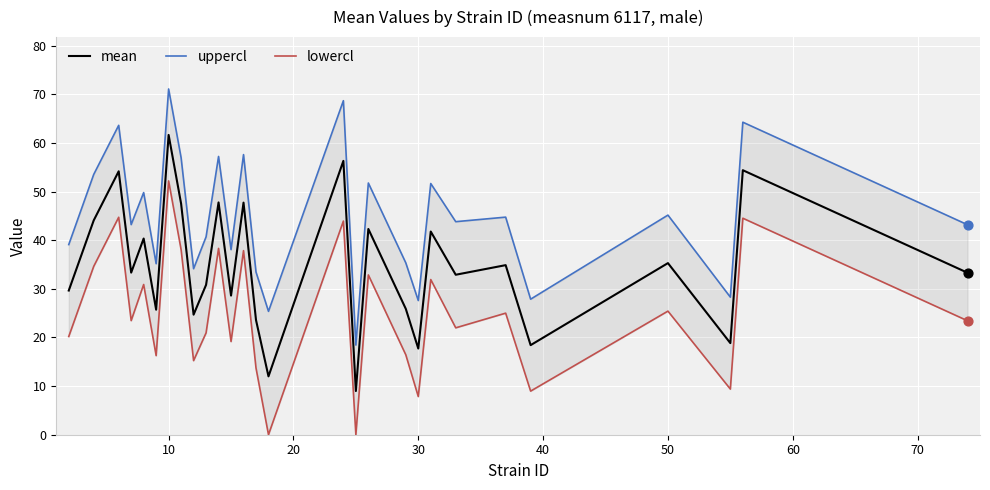

At how many categories does at least one series exceed 44?

13